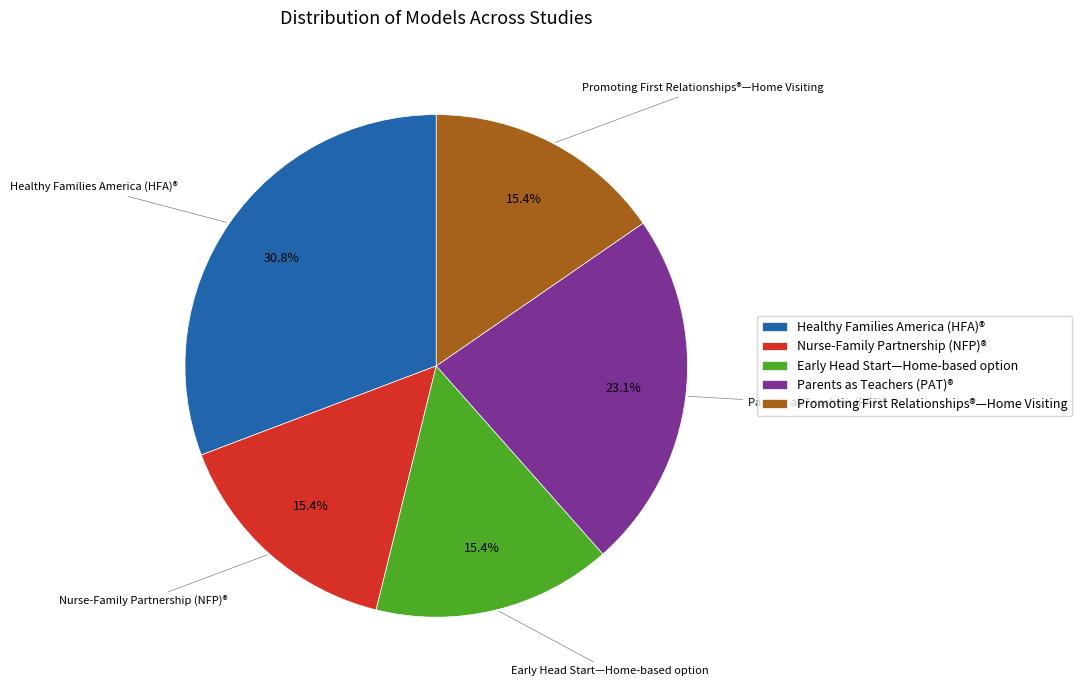

What is the total percentage of Healthy Families America (HFA)® and Early Head Start—Home-based option?

46.2%